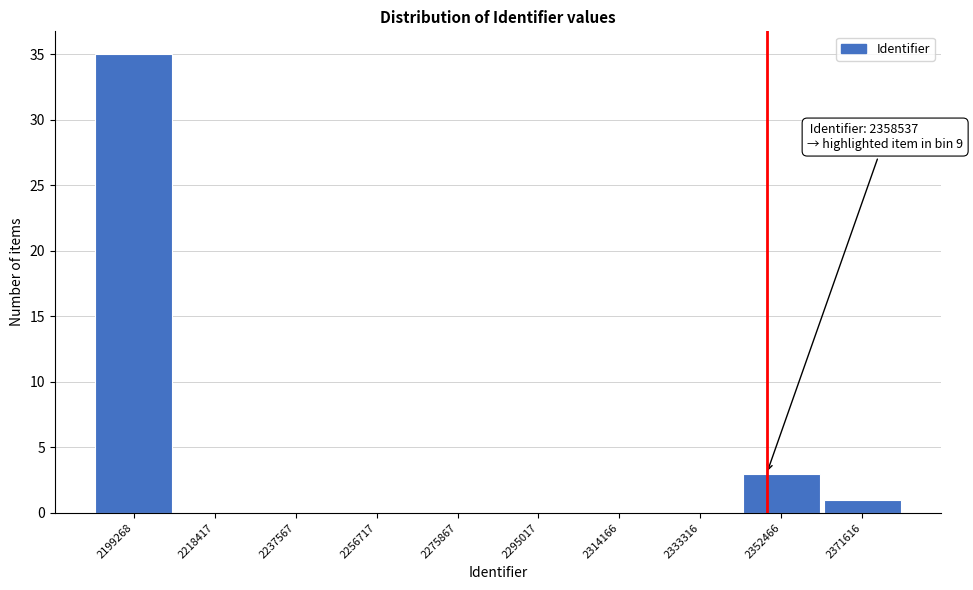

Reading right to left, transcribe all the data shown in this chart.

2371616=1	2352466=3	2333316=0	2314166=0	2295017=0	2275867=0	2256717=0	2237567=0	2218417=0	2199268=35